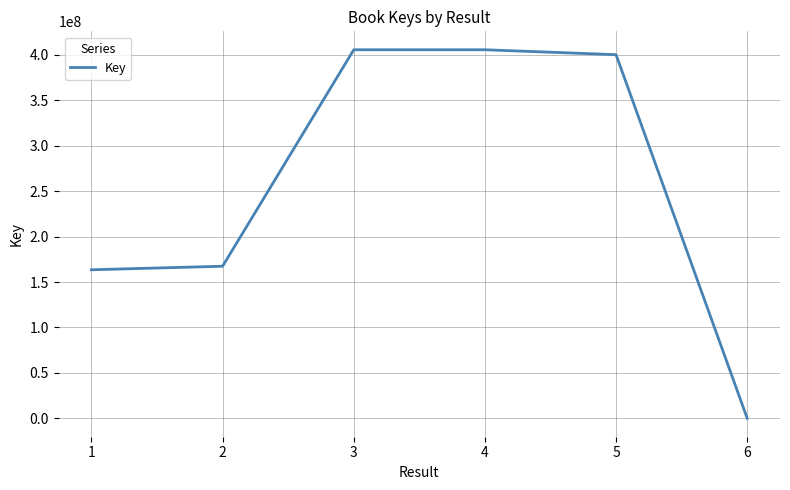

What is the maximum value shown in the chart?

405735221